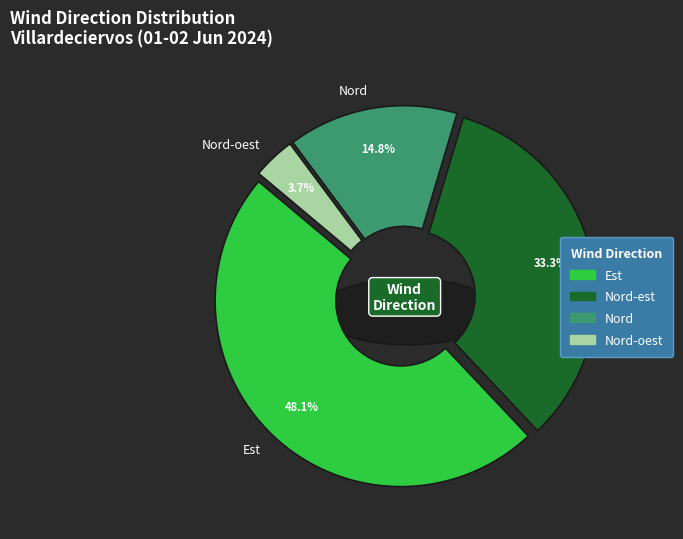

What is the smallest slice in the pie chart?

Nord-oest